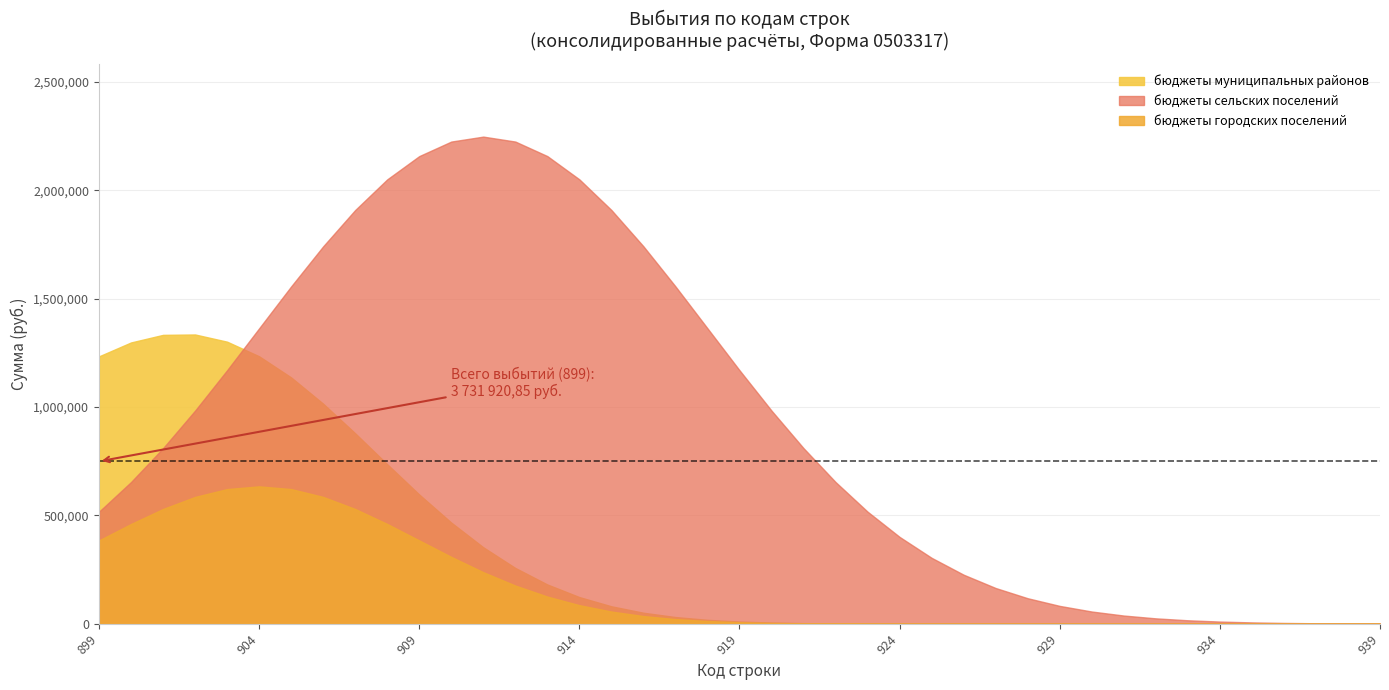

True or false: бюджеты муниципальных районов and бюджеты сельских поселений cross at least once.

False